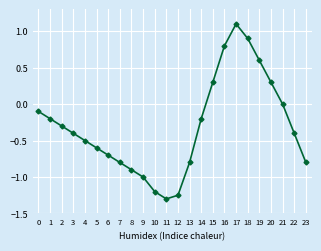

At which category does the data reach its first local peak?

17